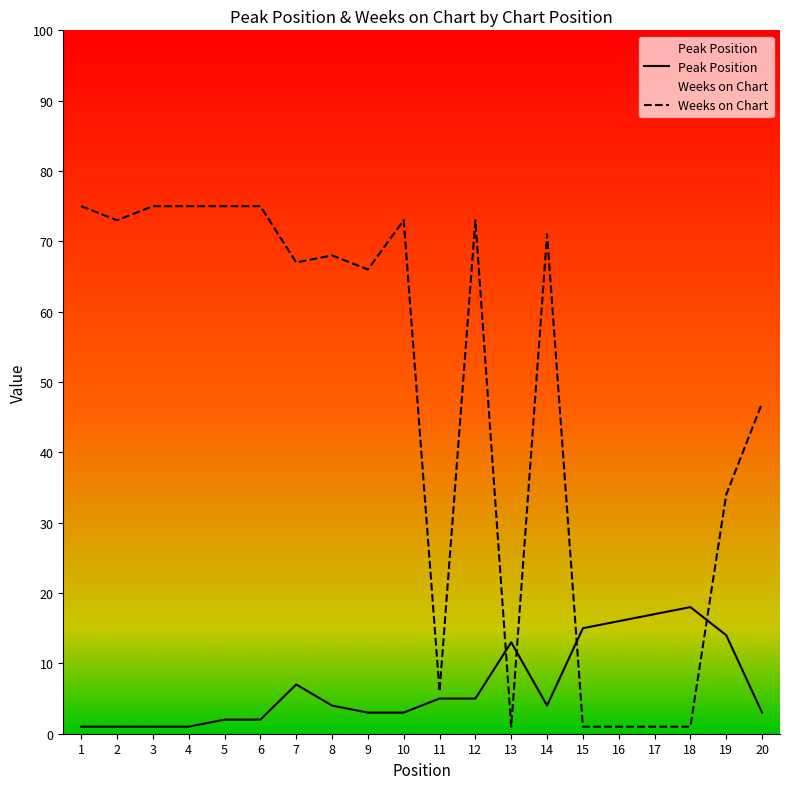

How many values in the Peak Position series exceed 4?

9